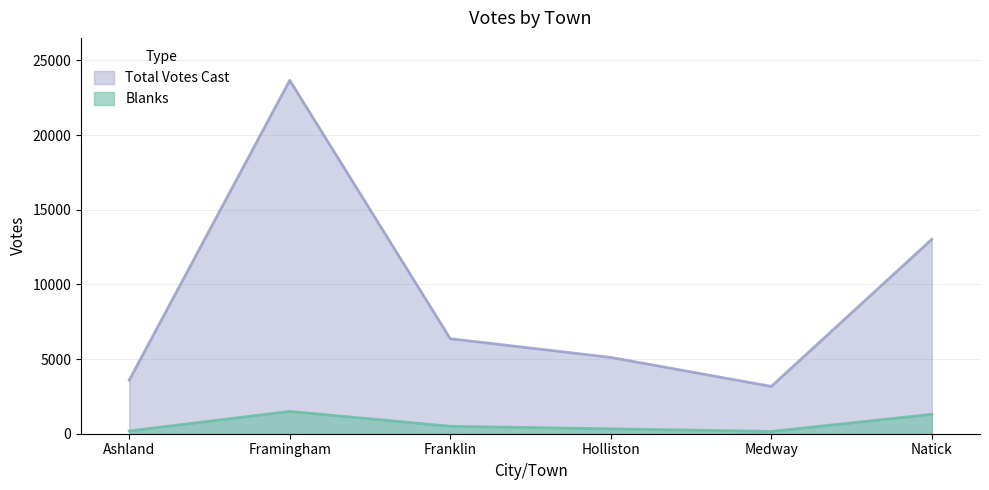

True or false: Total Votes Cast and Blanks intersect in this chart.

False